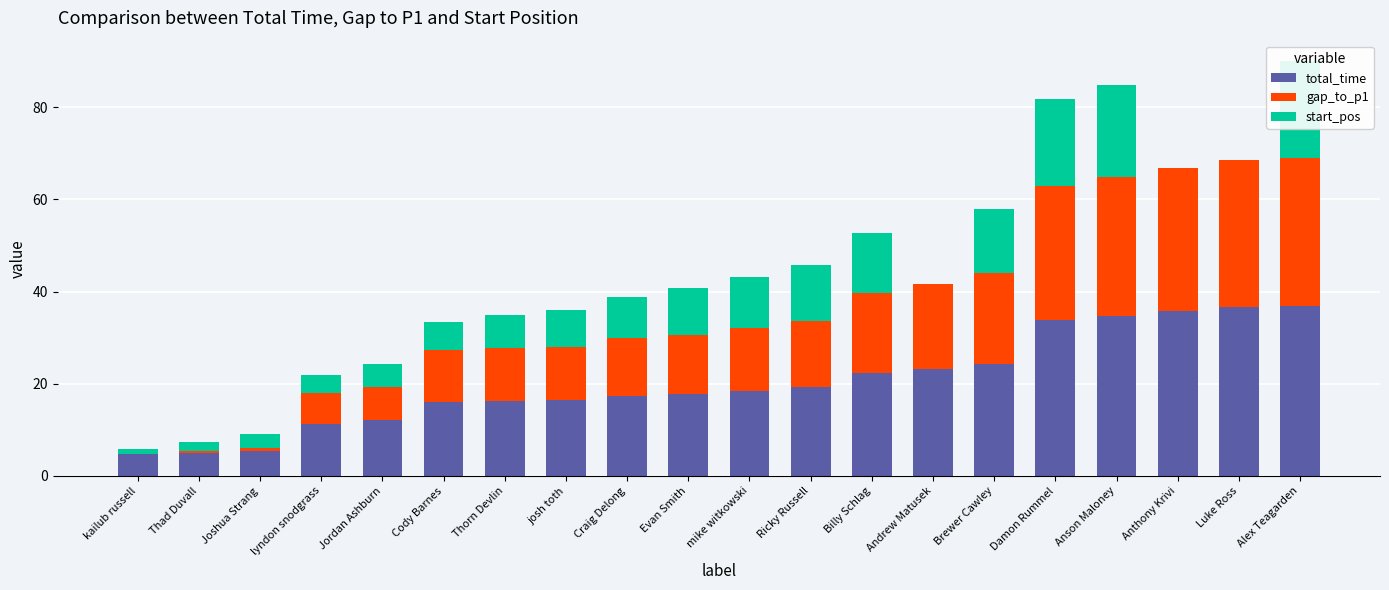

True or false: gap_to_p1 has a value of 14.5 at Ricky Russell.

True